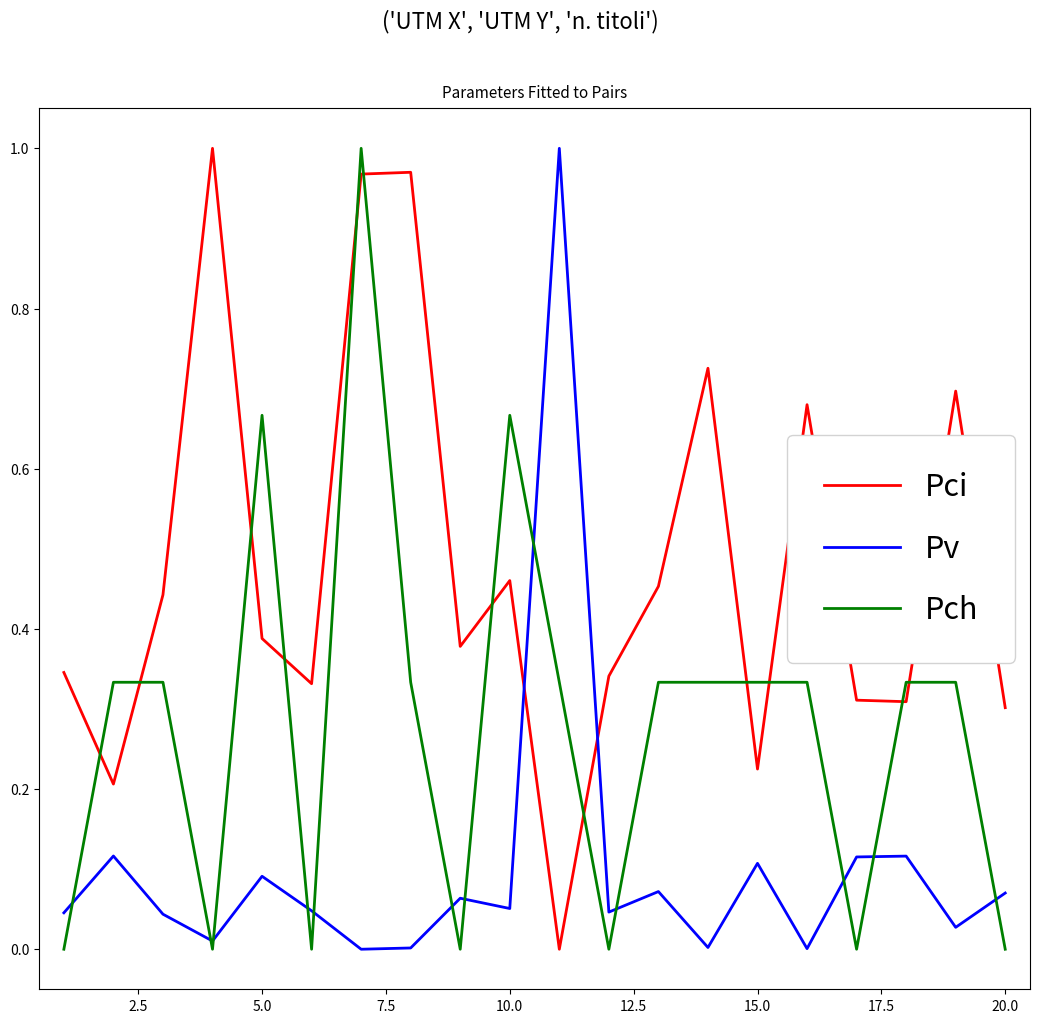

Rank the series by their average value, from lowest to highest.

Pv, Pch, Pci